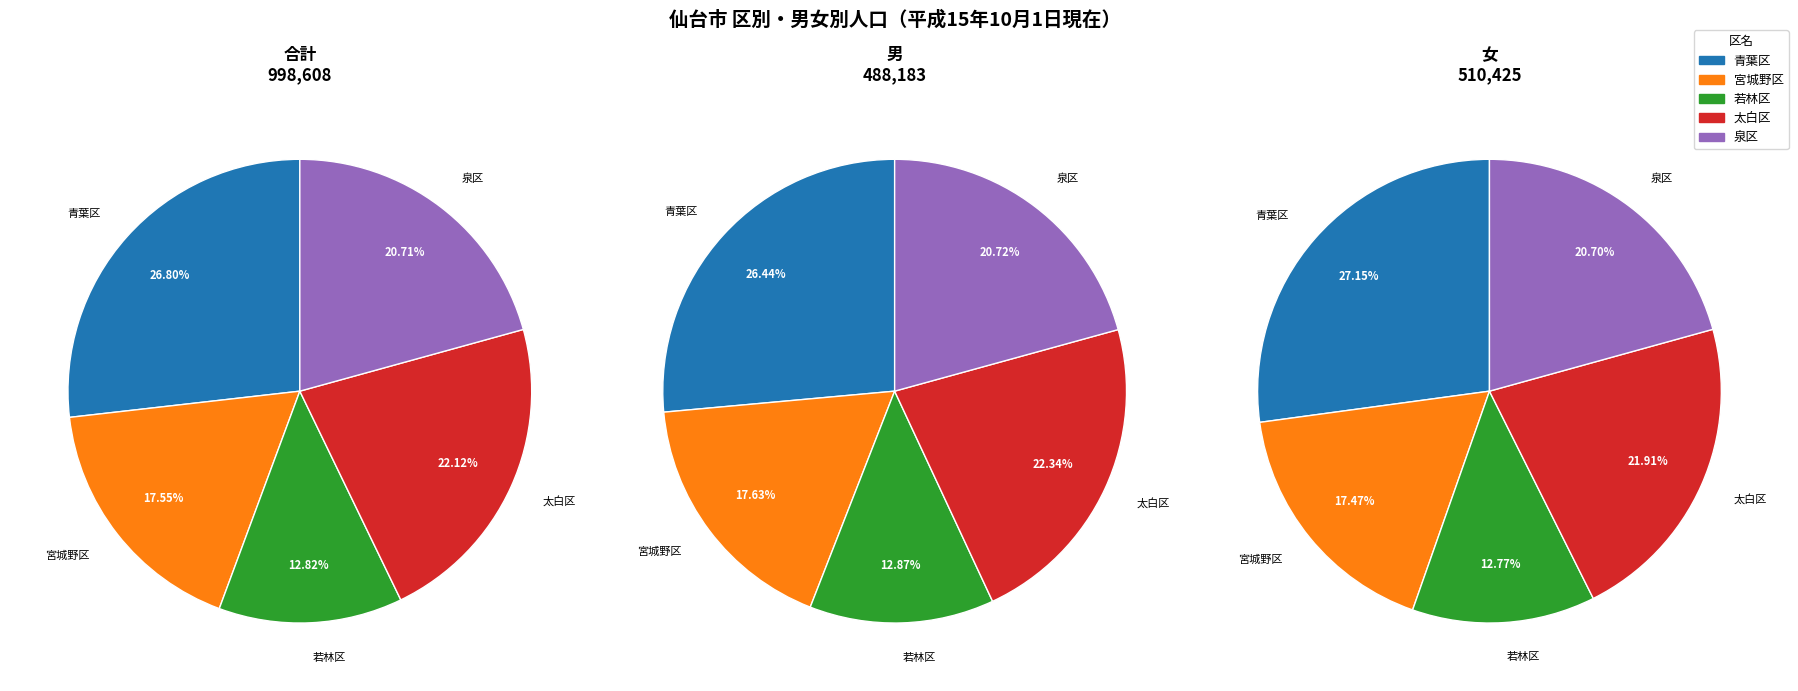

What portion of the pie excludes 0?

73.2%